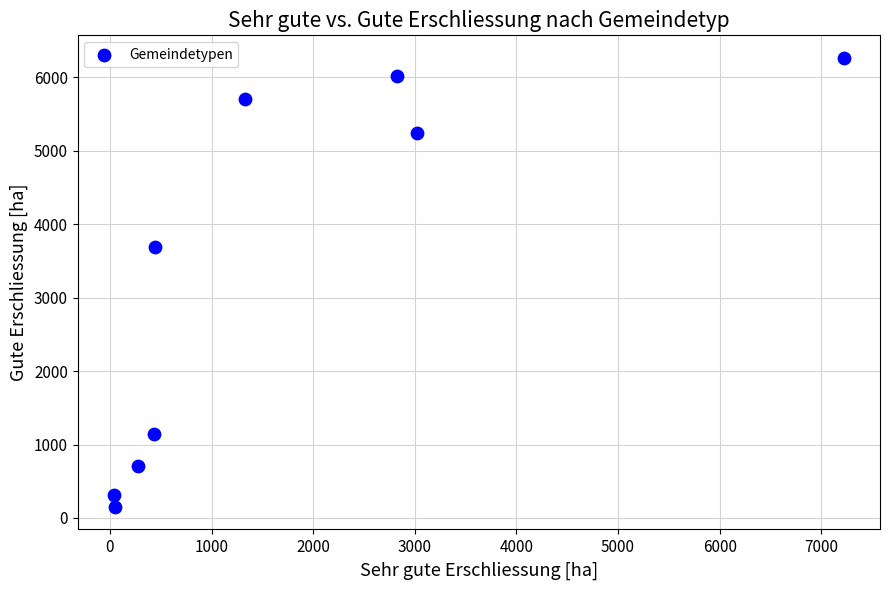

What Y value in the scatter plot is closest to 3208?

3688.4